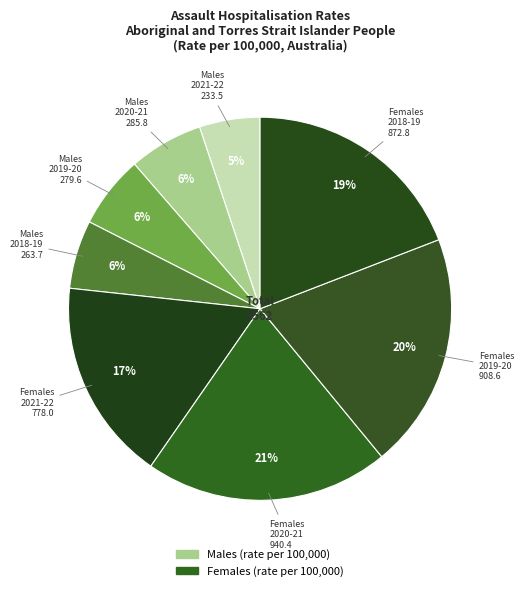

What percentage is the Females 2020-21 slice, to the nearest percent?

21%